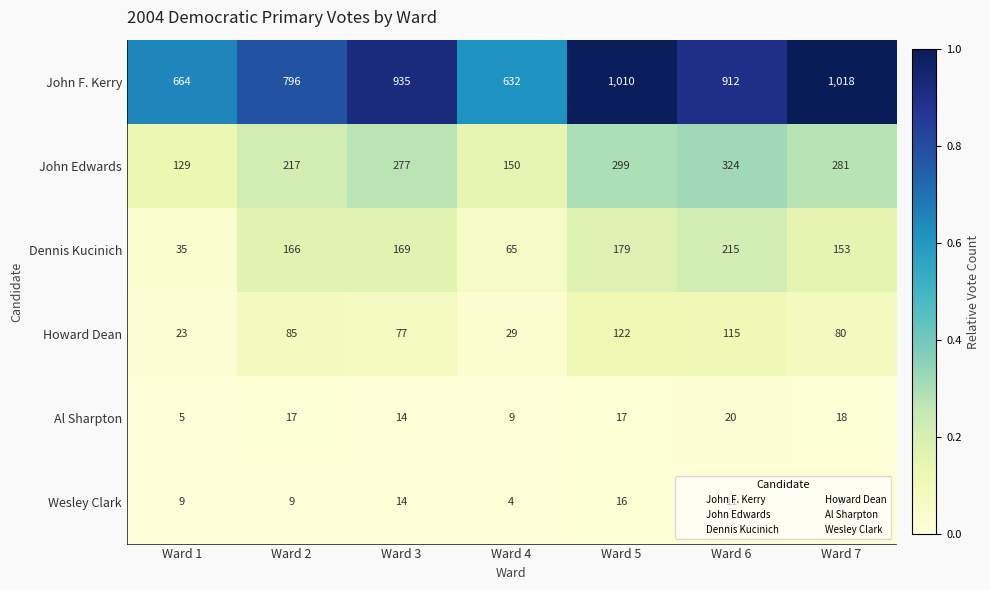

The value of Al Sharpton at Ward 6 is 20. True or false?

True